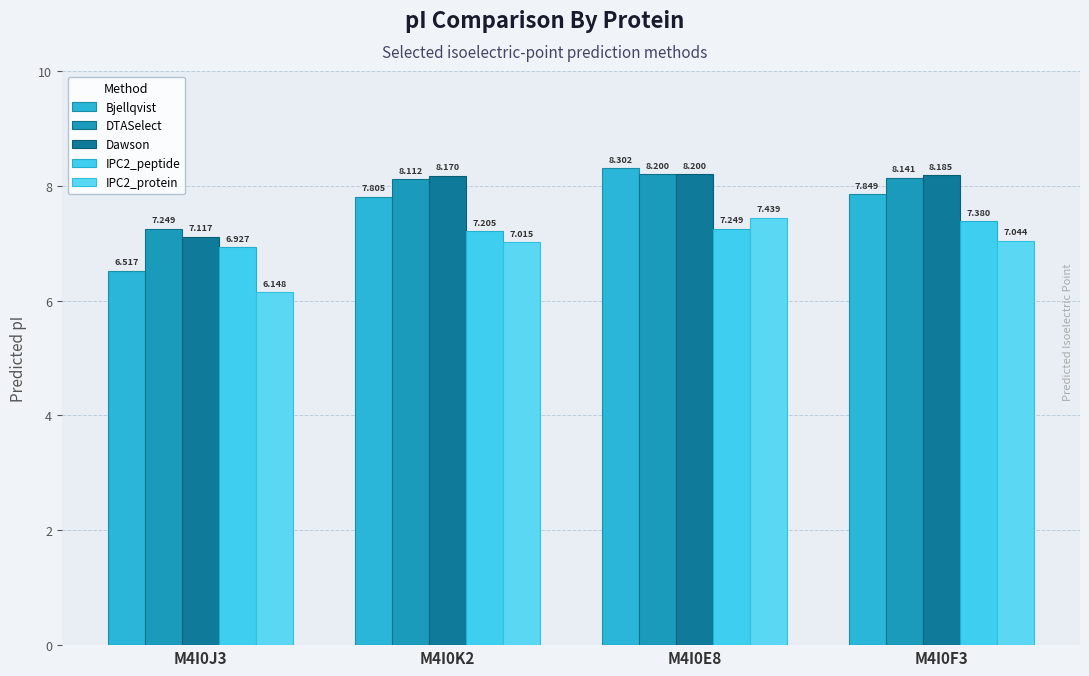

Reading right to left, transcribe all the data shown in this chart.

Bjellqvist: M4I0F3=7.8	M4I0E8=8.3	M4I0K2=7.8	M4I0J3=6.5
DTASelect: M4I0F3=8.1	M4I0E8=8.2	M4I0K2=8.1	M4I0J3=7.2
Dawson: M4I0F3=8.2	M4I0E8=8.2	M4I0K2=8.2	M4I0J3=7.1
IPC2_peptide: M4I0F3=7.4	M4I0E8=7.2	M4I0K2=7.2	M4I0J3=6.9
IPC2_protein: M4I0F3=7.0	M4I0E8=7.4	M4I0K2=7.0	M4I0J3=6.1